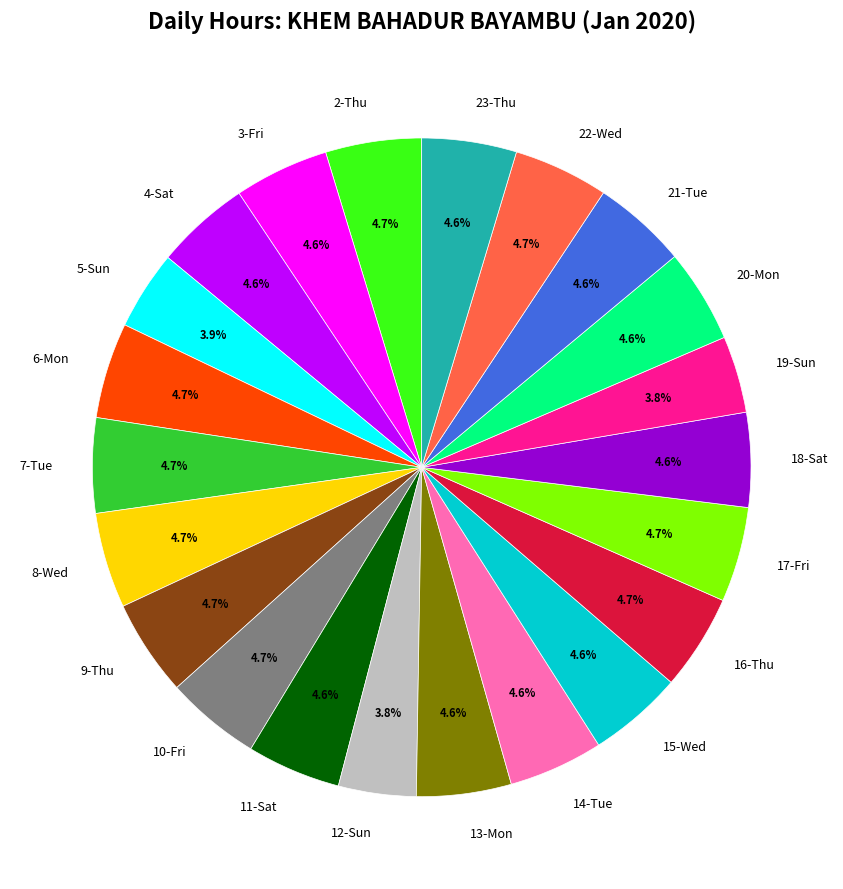

Approximately how many times larger is the value at 16-Thu compared to 18-Sat?

1.0